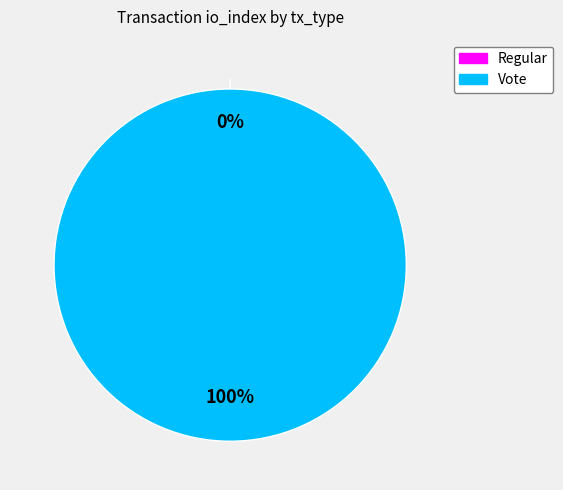

Rank the categories by value from lowest to highest.

Regular, Vote